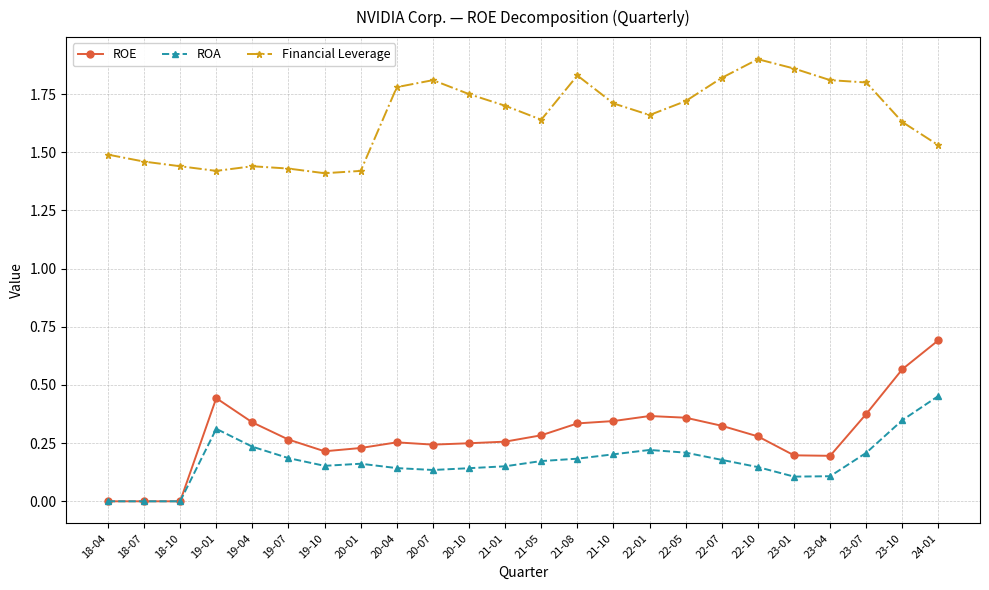

At how many categories does at least one series exceed 1?

24